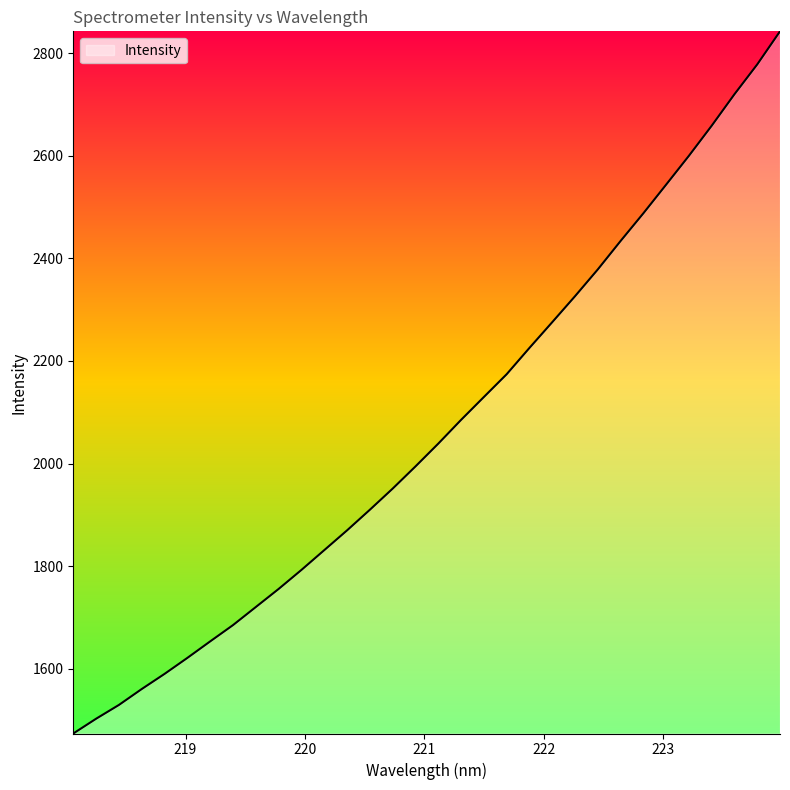

What is the difference between the maximum and minimum values?

1369.4